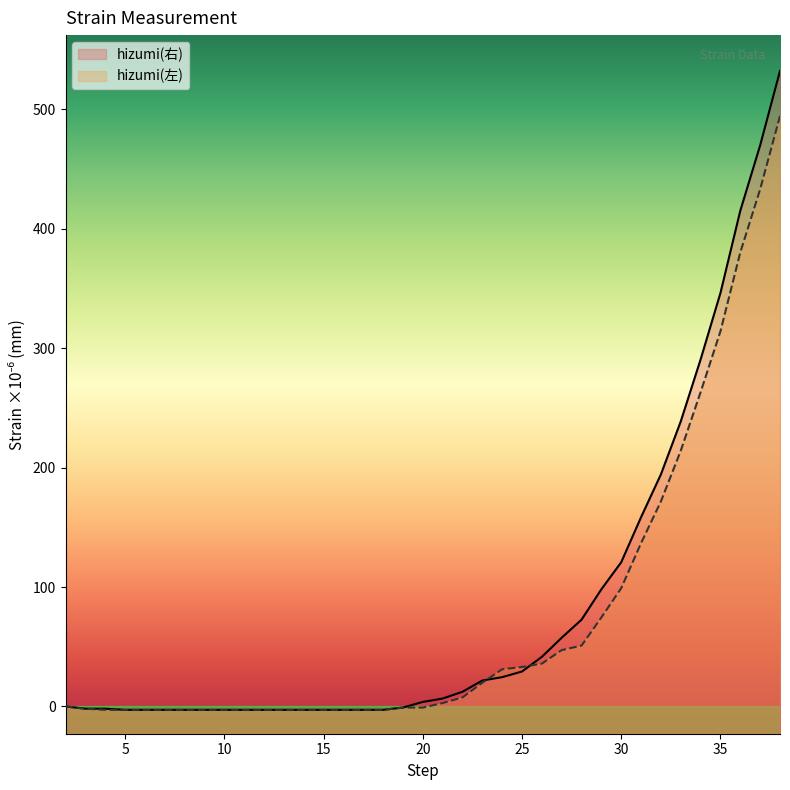

True or false: hizumi(左) and hizumi(右) intersect in this chart.

True